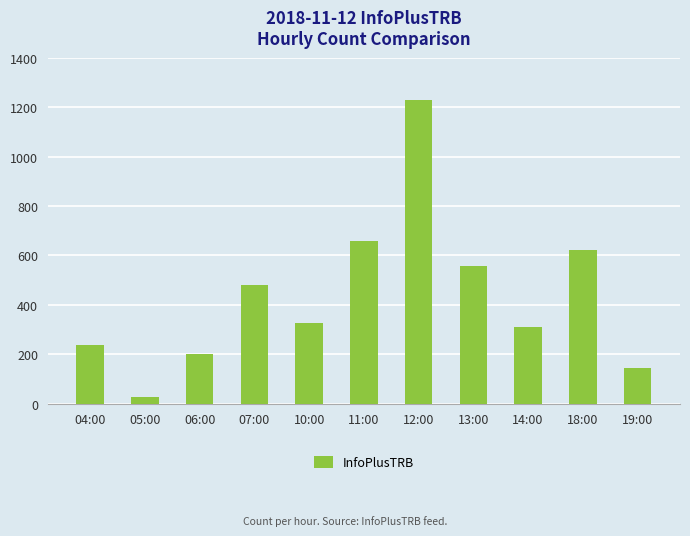

What is the average value?

435